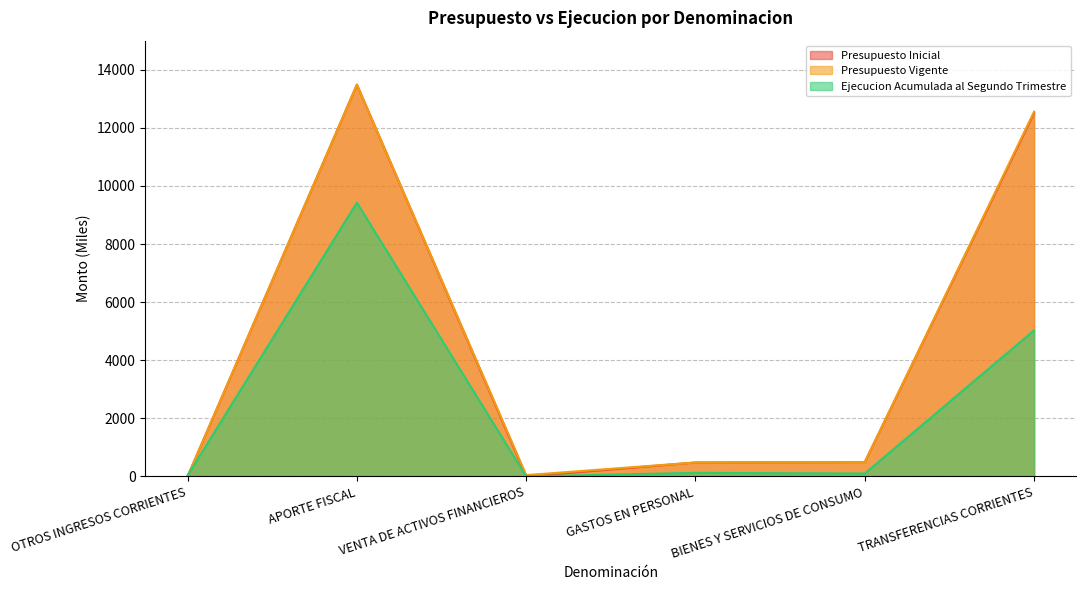

At APORTE FISCAL, list the series in order from largest to smallest.

Presupuesto Inicial, Presupuesto Vigente, Ejecucion Acumulada al Segundo Trimestre